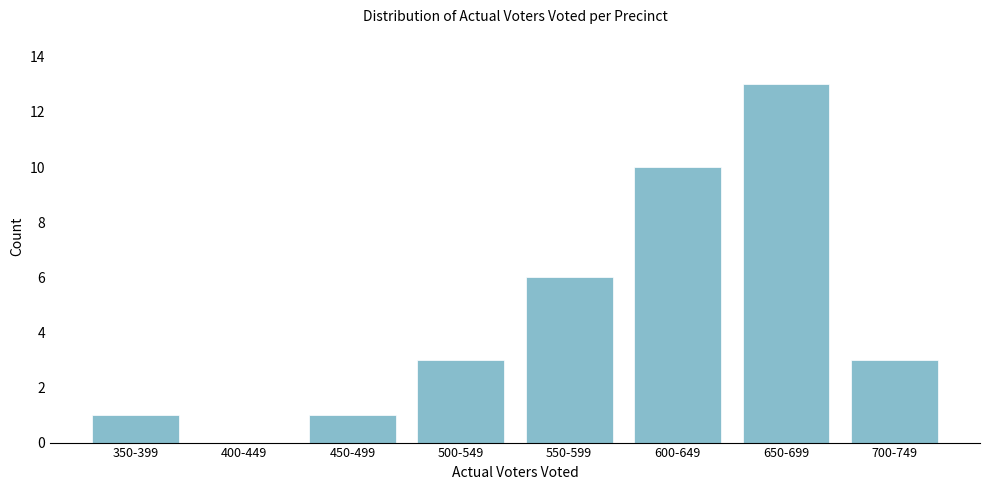

Reading right to left, transcribe all the data shown in this chart.

700-749=3	650-699=13	600-649=10	550-599=6	500-549=3	450-499=1	400-449=0	350-399=1